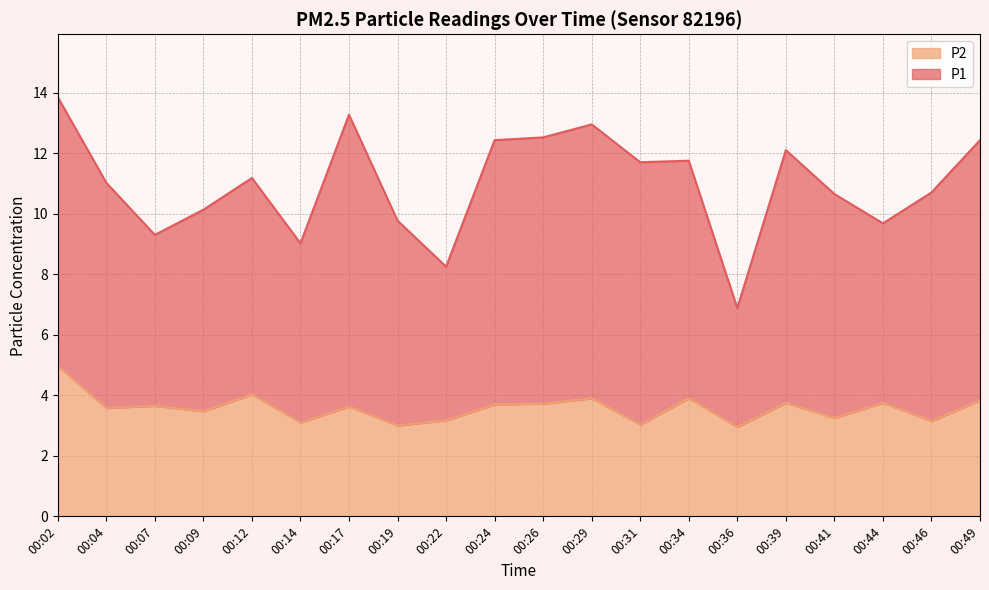

Read the P2 value at 00:09.

3.5